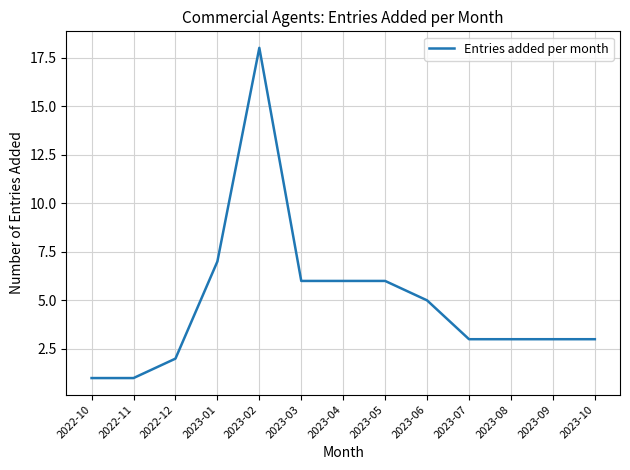

What position from the left is 2023-06?

9